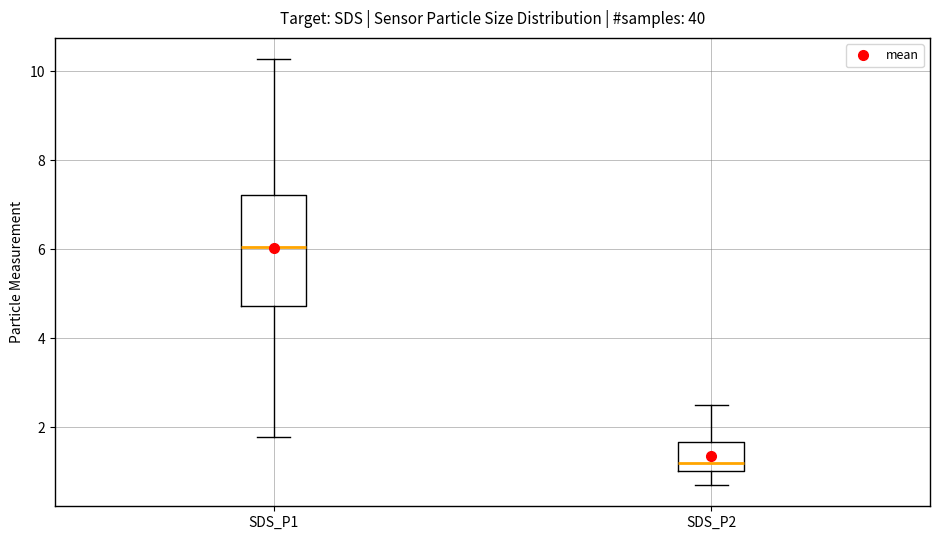

Reading left to right, transcribe this box plot: for each box, give where its median line is, the range the box spans, and where its two whiskers end, as read against the y-axis. The values are not printed on the chart, so give them approximately, as read against the axis.

SDS_P1: median 6.0, box 4.8 to 7.2, whiskers 1.8 to 10.2
SDS_P2: median 1.2, box 1.0 to 1.6, whiskers 0.8 to 2.6